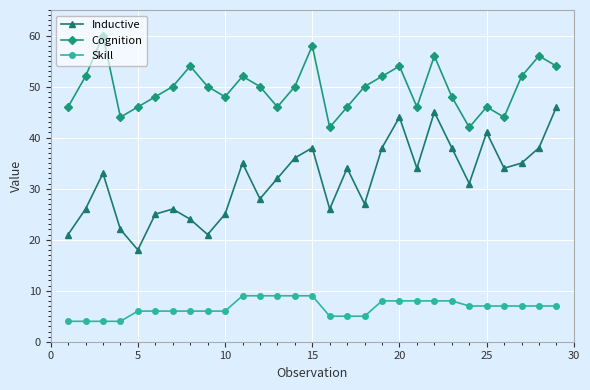

Reading left to right, transcribe all the data shown in this chart.

Inductive: 21	26	33	22	18	25	26	24	21	25	35	28	32	36	38	26	34	27	38	44	34	45	38	31	41	34	35	38	46
Cognition: 46	52	60	44	46	48	50	54	50	48	52	50	46	50	58	42	46	50	52	54	46	56	48	42	46	44	52	56	54
Skill: 4	4	4	4	6	6	6	6	6	6	9	9	9	9	9	5	5	5	8	8	8	8	8	7	7	7	7	7	7